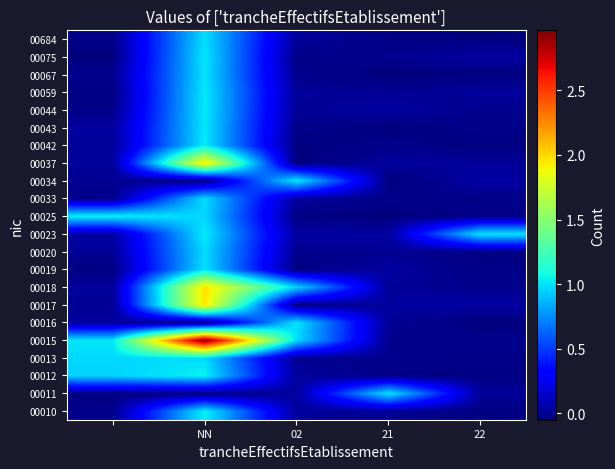

At which category does the chart reach its minimum across all series?

02